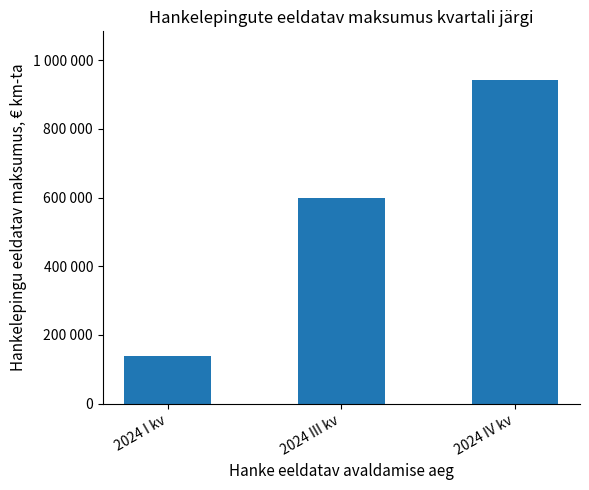

What is the greatest value displayed?

943000